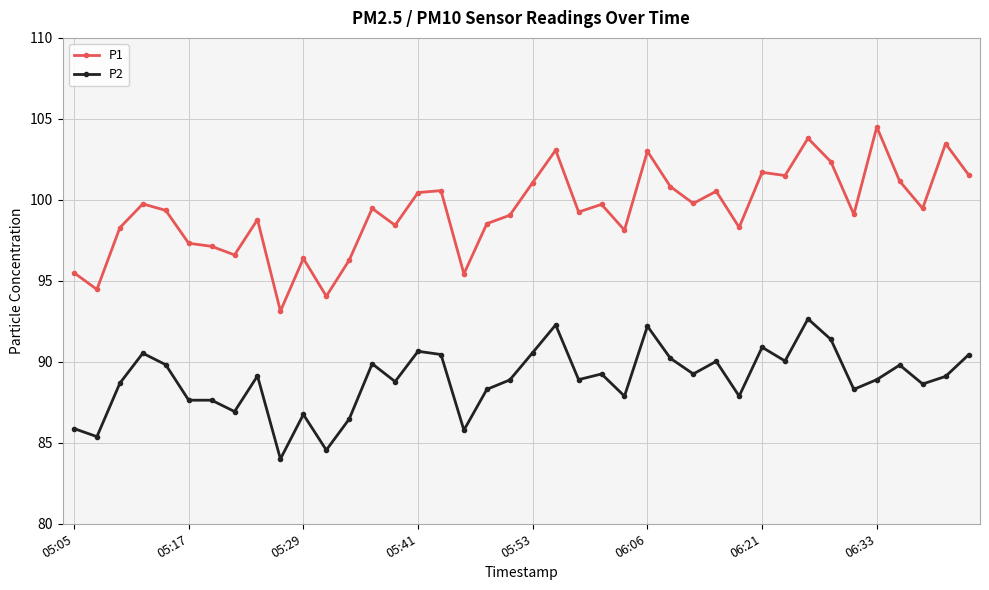

Which series has the widest spread of values?

P1